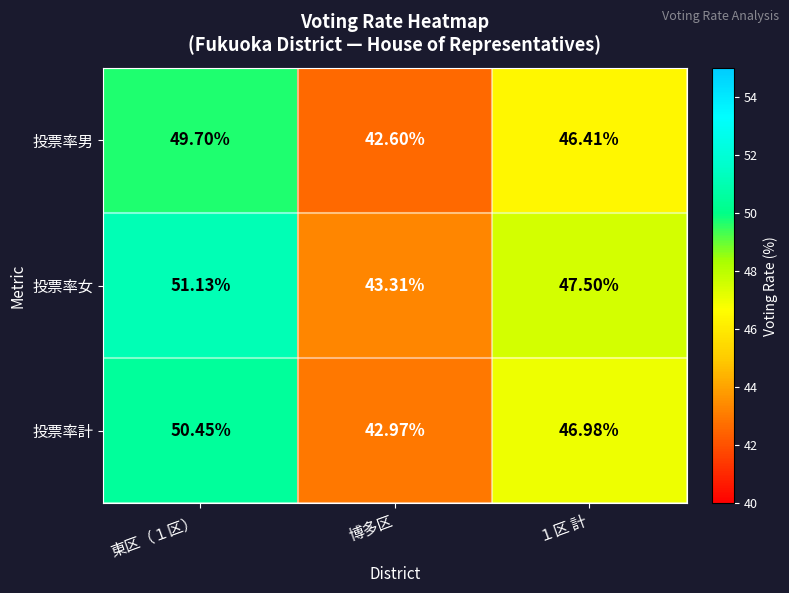

At 博多区, list the series in order from largest to smallest.

投票率女, 投票率計, 投票率男